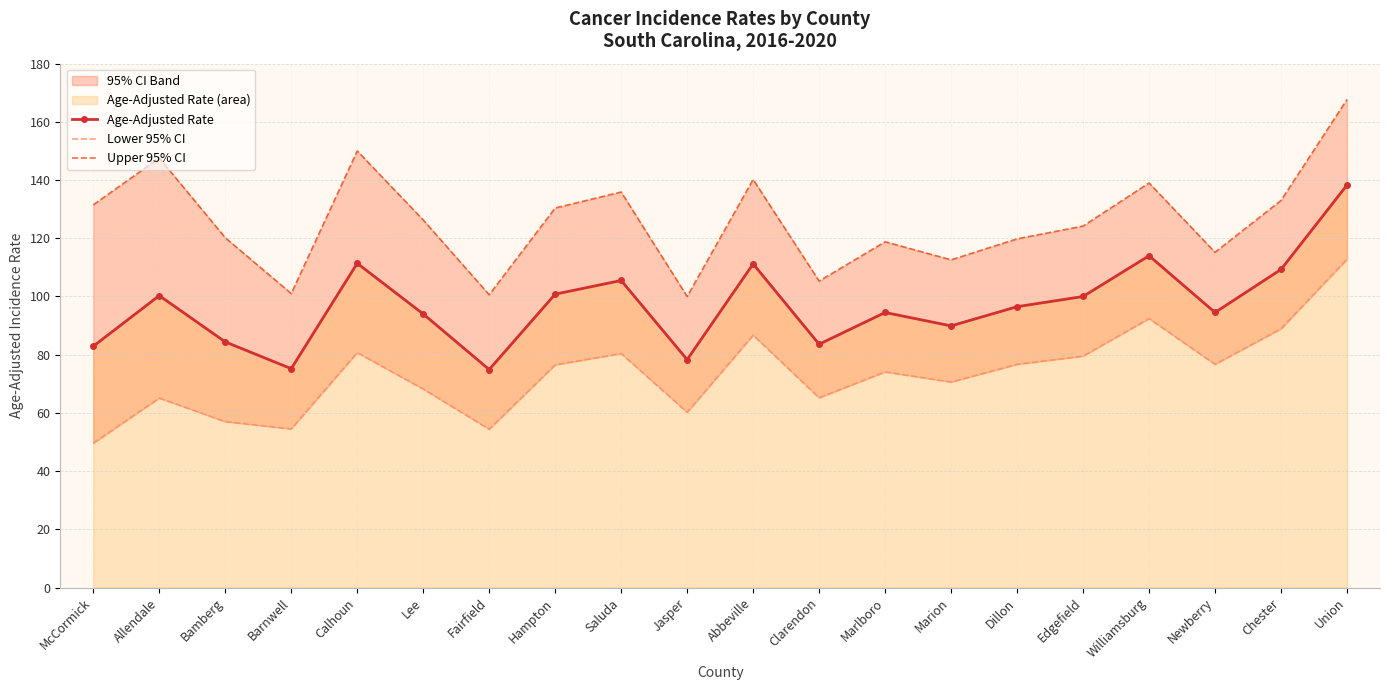

What is the value of the Age-Adjusted Rate point at the 7th from the left?

74.9